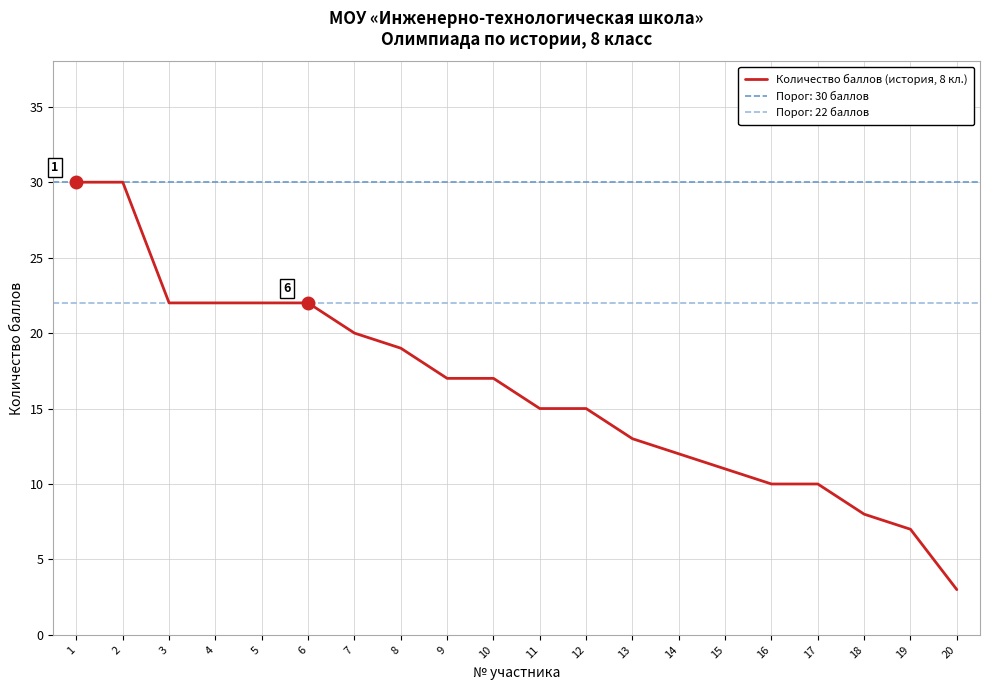

True or false: there are more than 1 points higher than both neighbors.

False